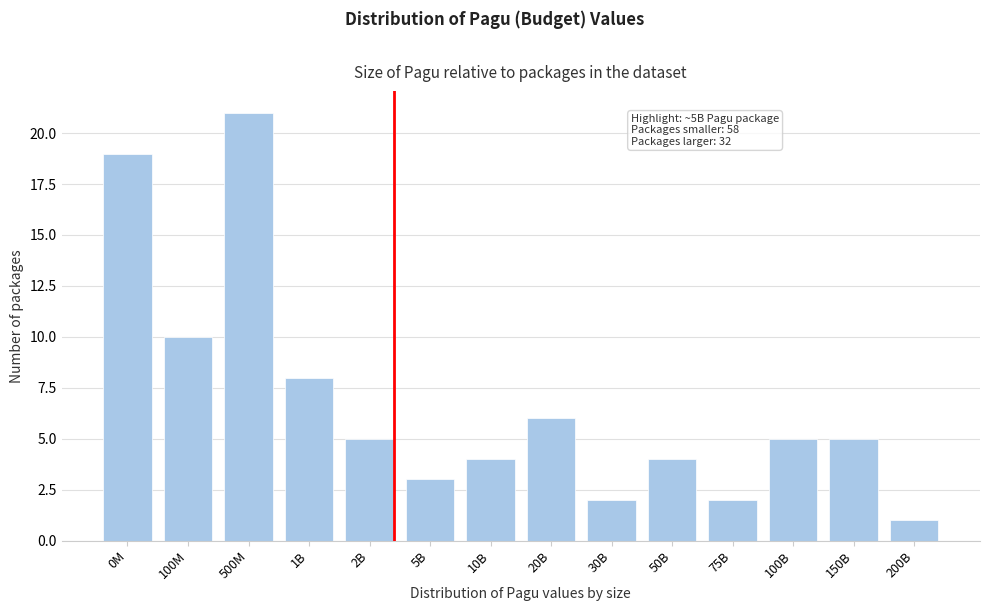

Reading left to right, what are all the values shown in this chart?

19	10	21	8	5	3	4	6	2	4	2	5	5	1